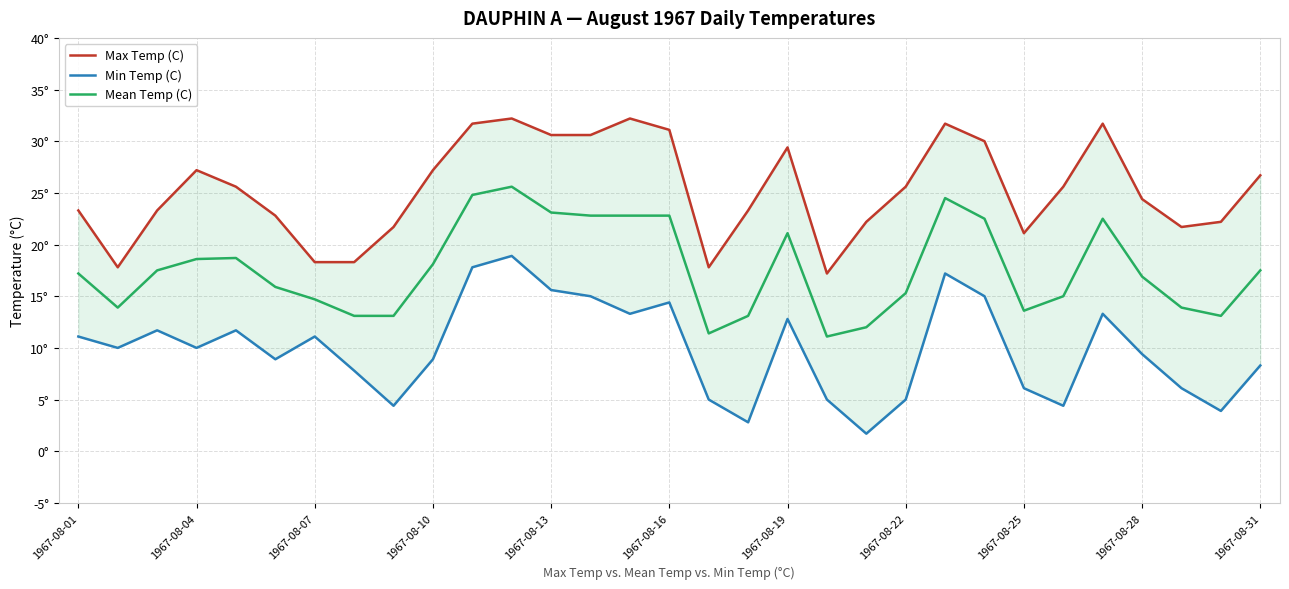

What is the smallest value displayed?

1.7